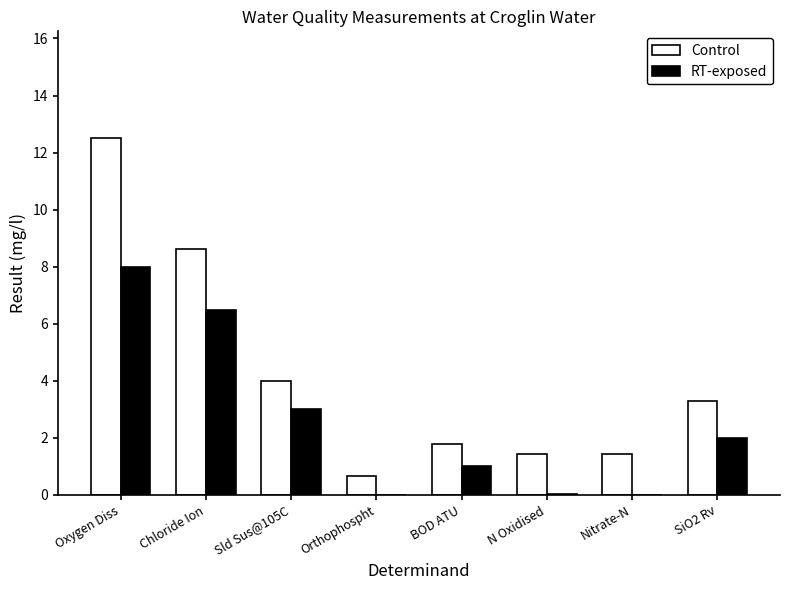

Which series has the widest spread of values?

Control